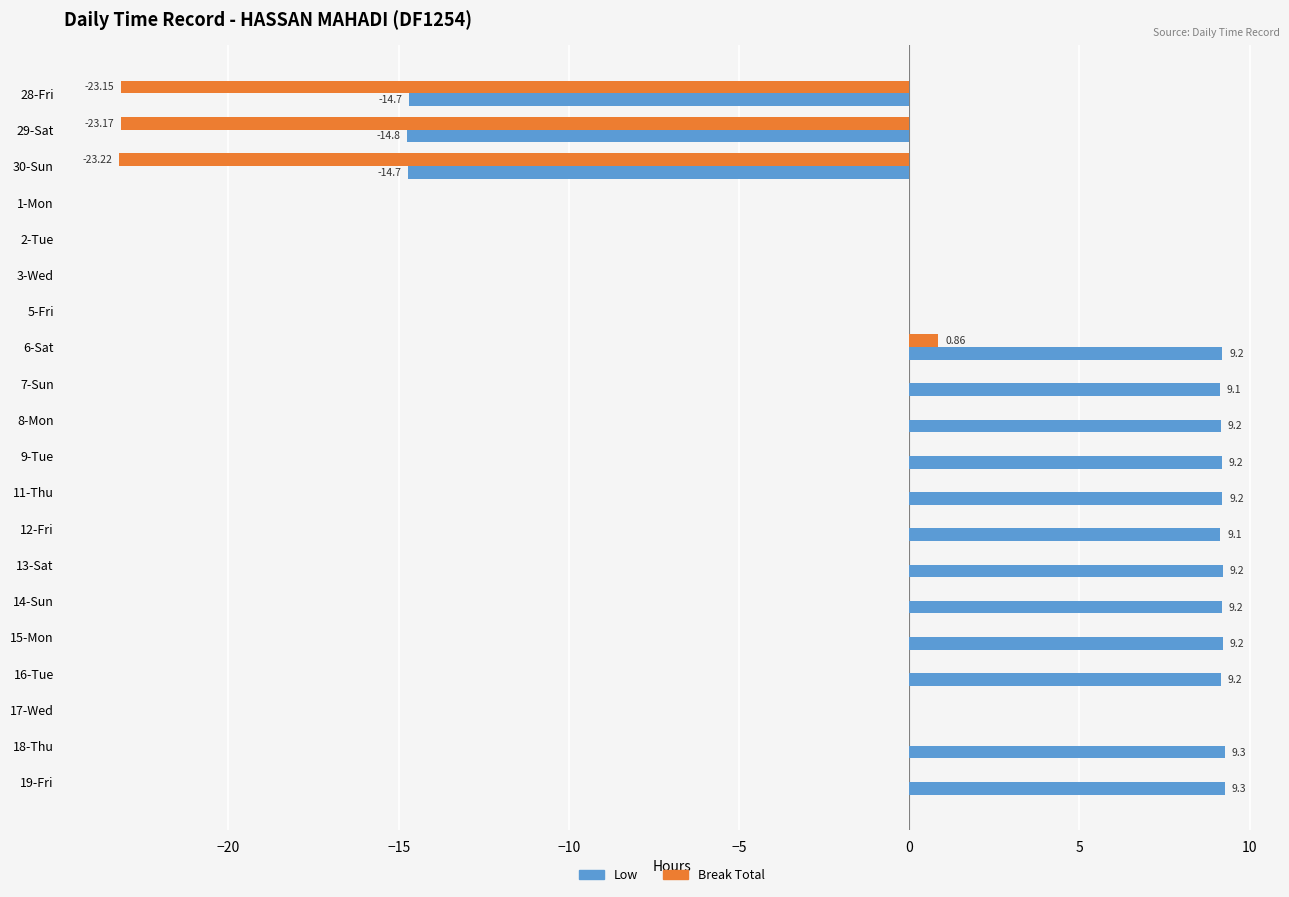

Is the value of Low at 29-Sat greater than the value of Break Total at 14-Sun?

No